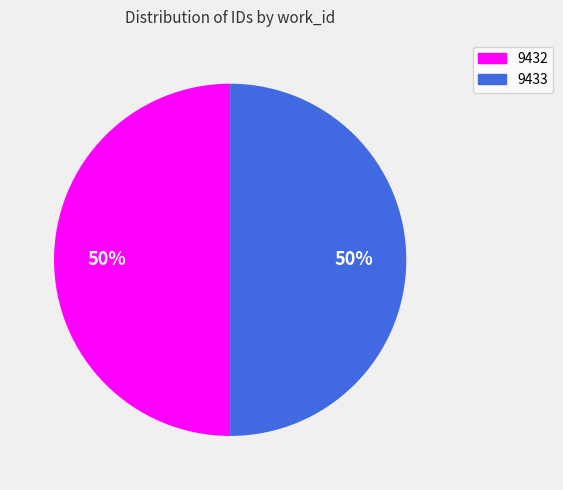

Approximately how many times larger is the value at 9433 compared to 9432?

1.0